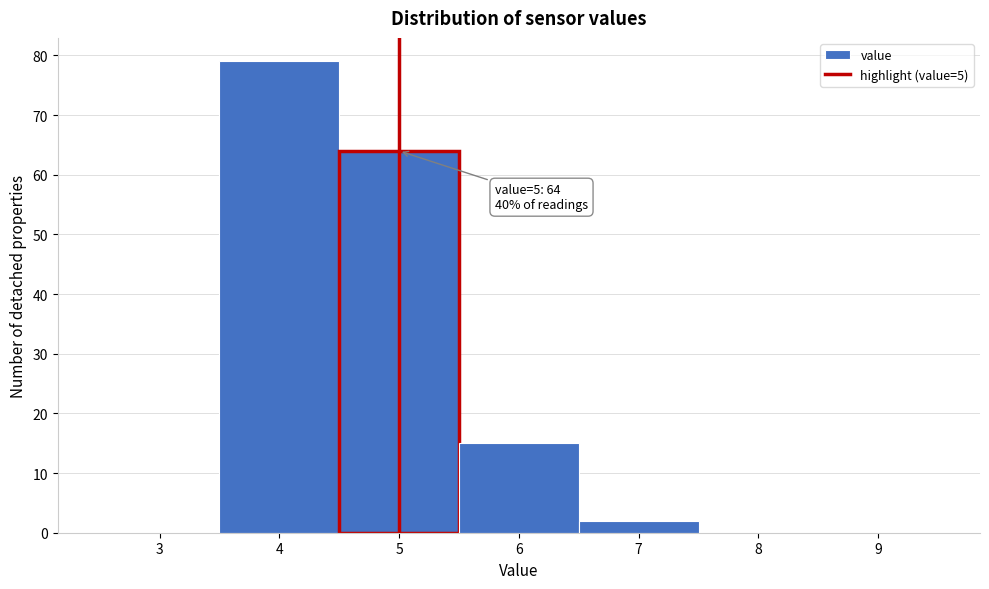

Over which range of the x-axis is the bar tallest?

3.5 to 4.5